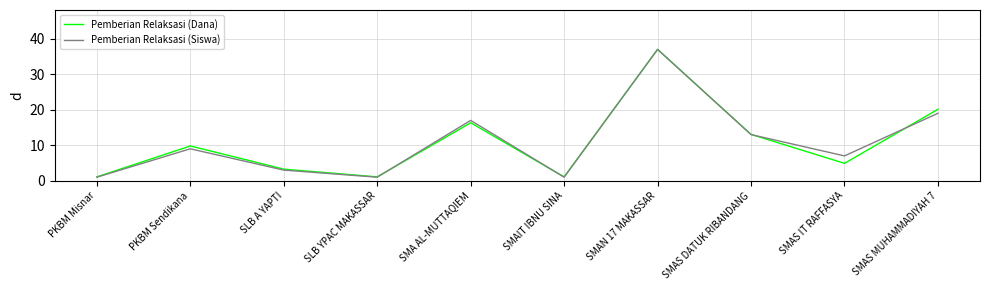

What are all the series names shown in the legend?

Pemberian Relaksasi (Dana), Pemberian Relaksasi (Siswa)